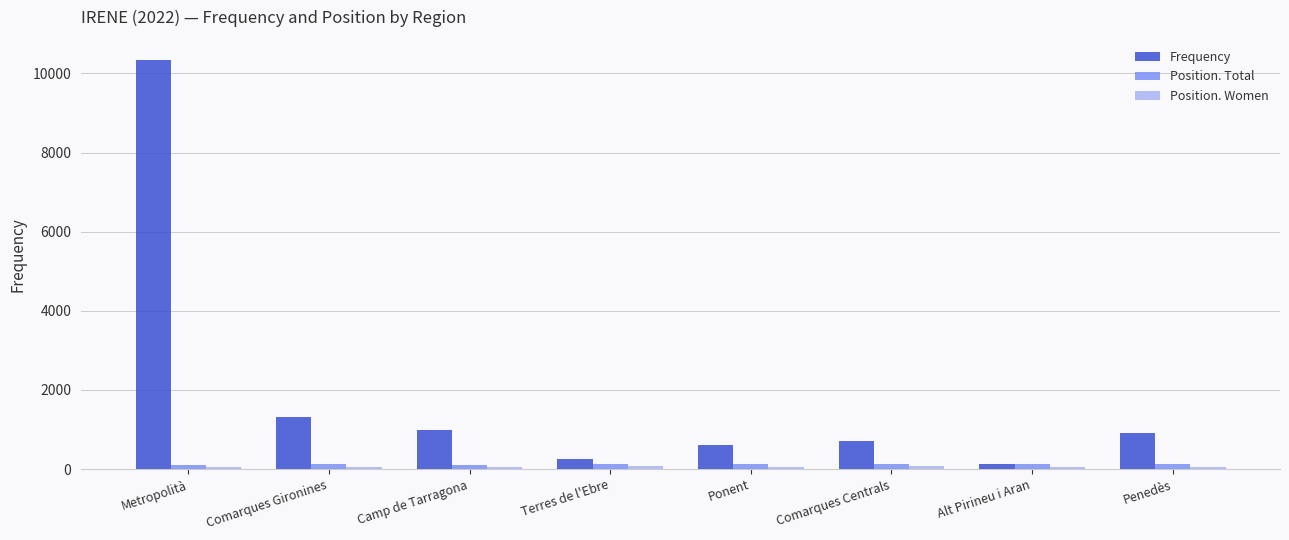

Which series has the largest range (max minus min)?

Frequency